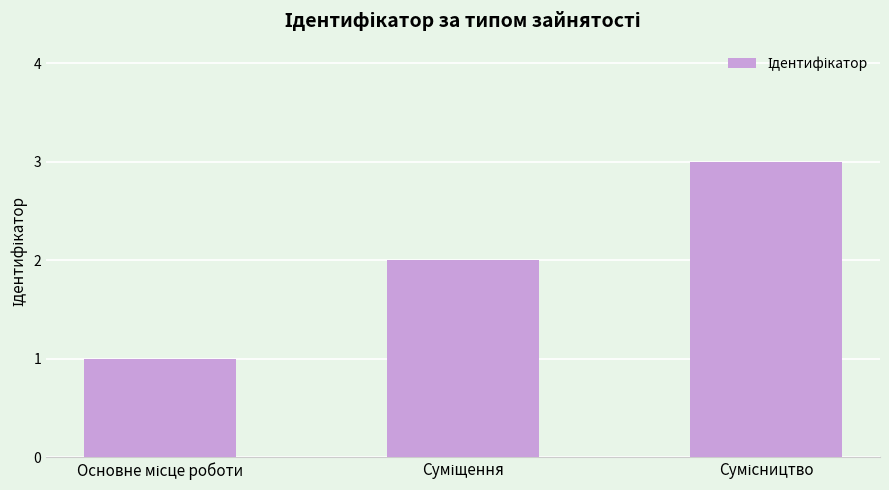

Count the values in the range 1 to 3.

3